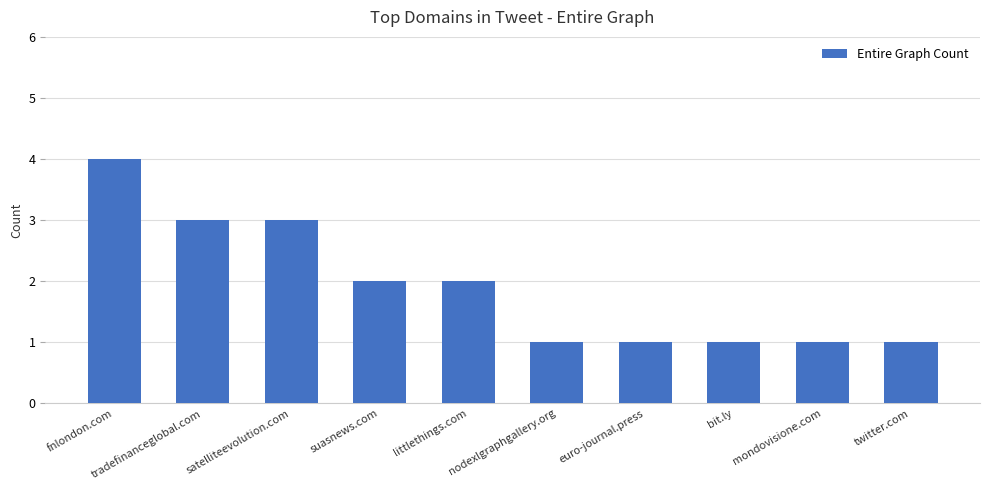

What position from the right is tradefinanceglobal.com?

9